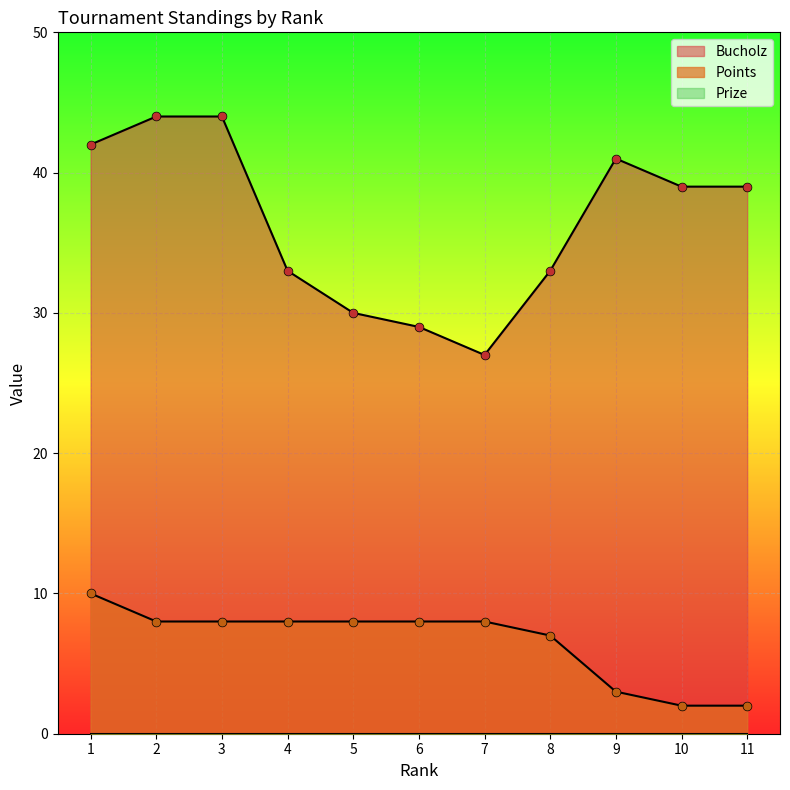

Which series contains the lowest Y value?

Points